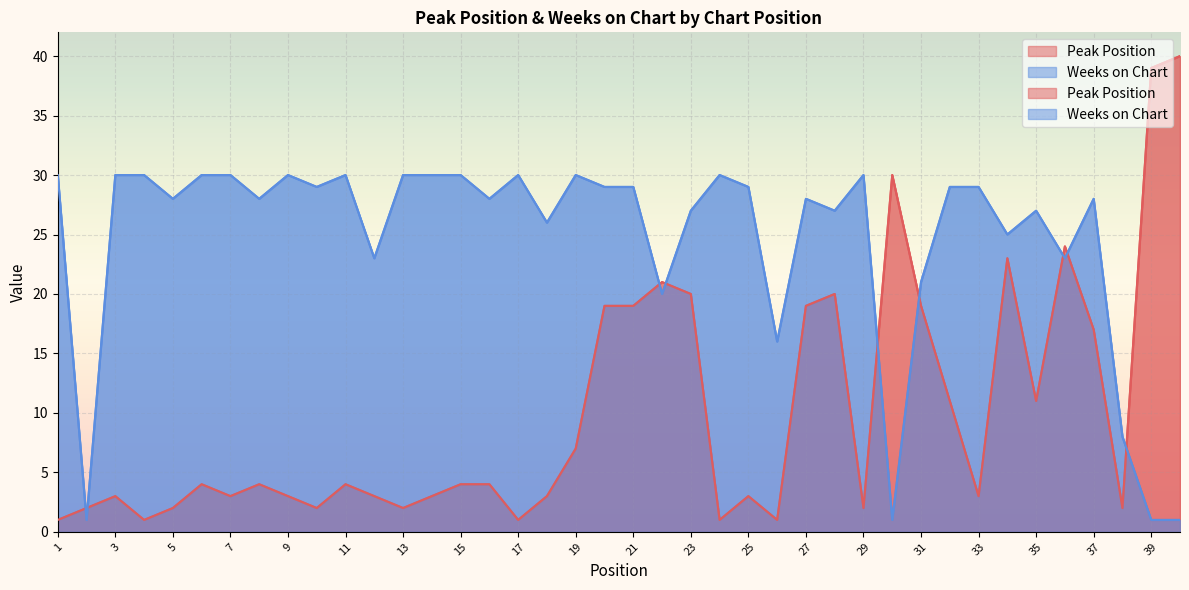

Is it true that Weeks on Chart equals 5 at 22?

False